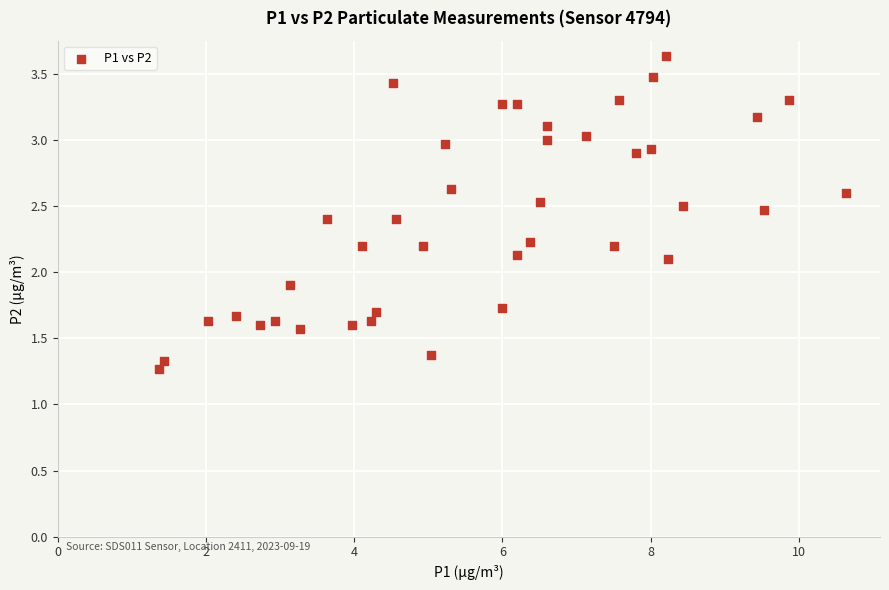

What is the range of Y values (max minus min)?

2.4